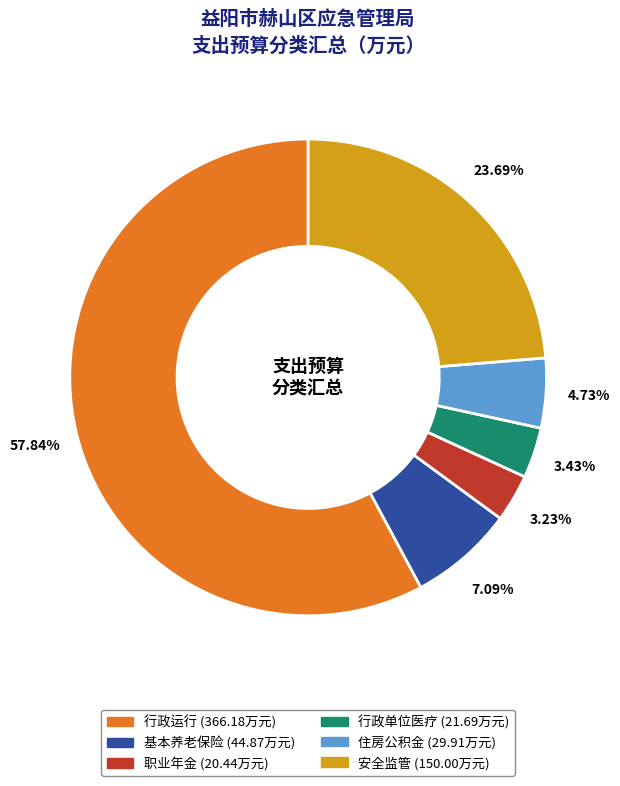

Is there a majority slice in this chart?

Yes